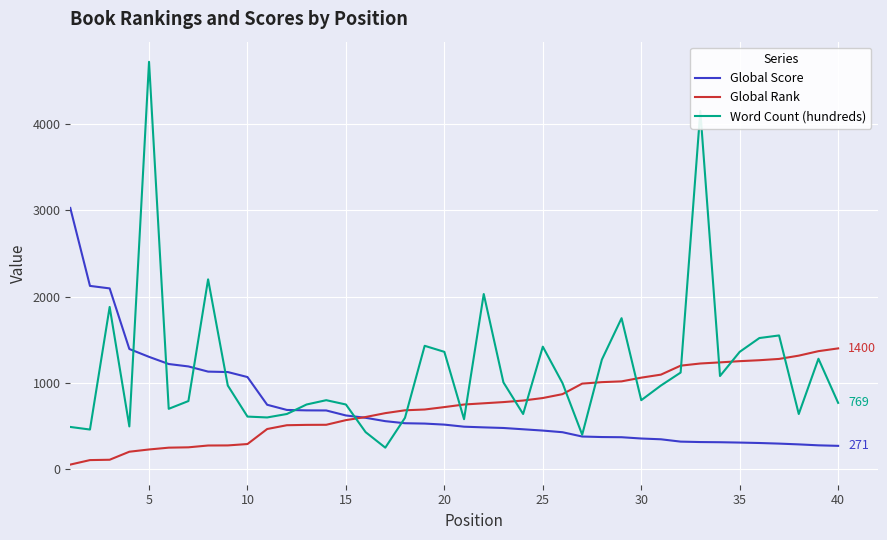

Which series has the widest spread of values?

Word Count (hundreds)